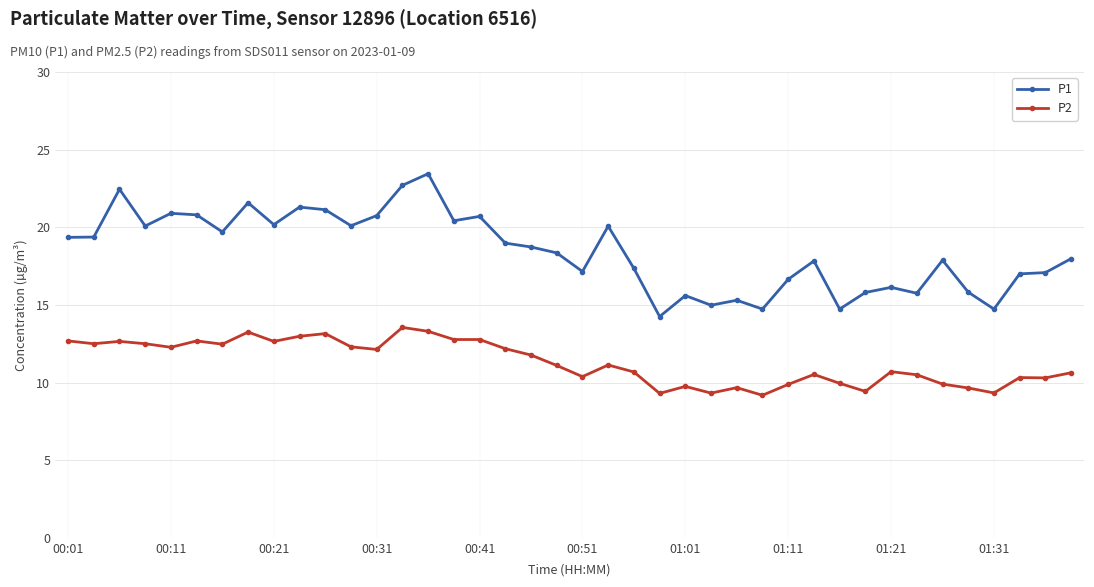

What is the difference between the maximum and minimum values in the P2 series?

4.4